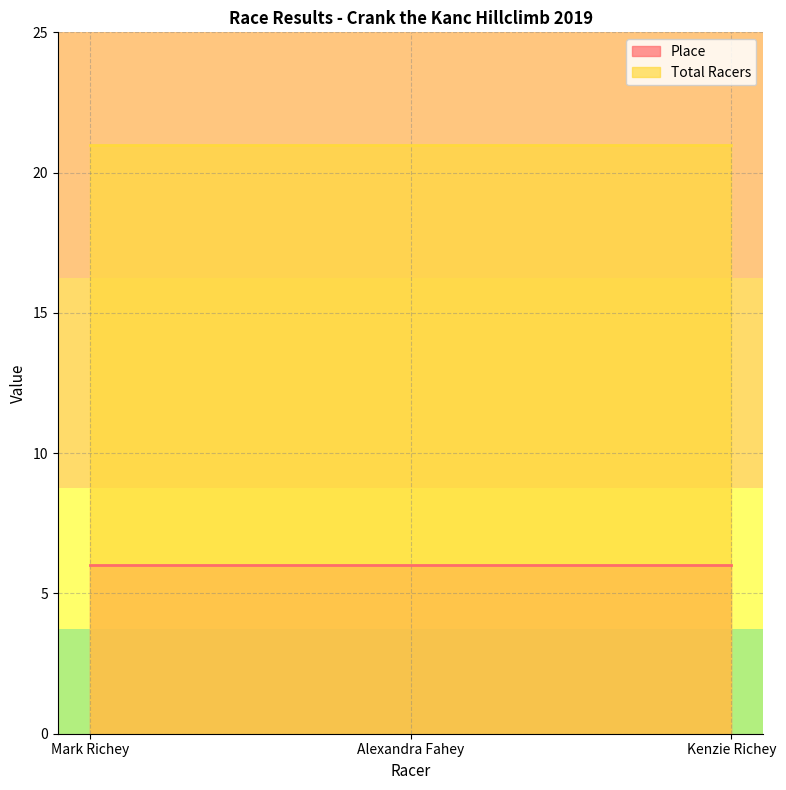

What is the highest value of the Place series?

6